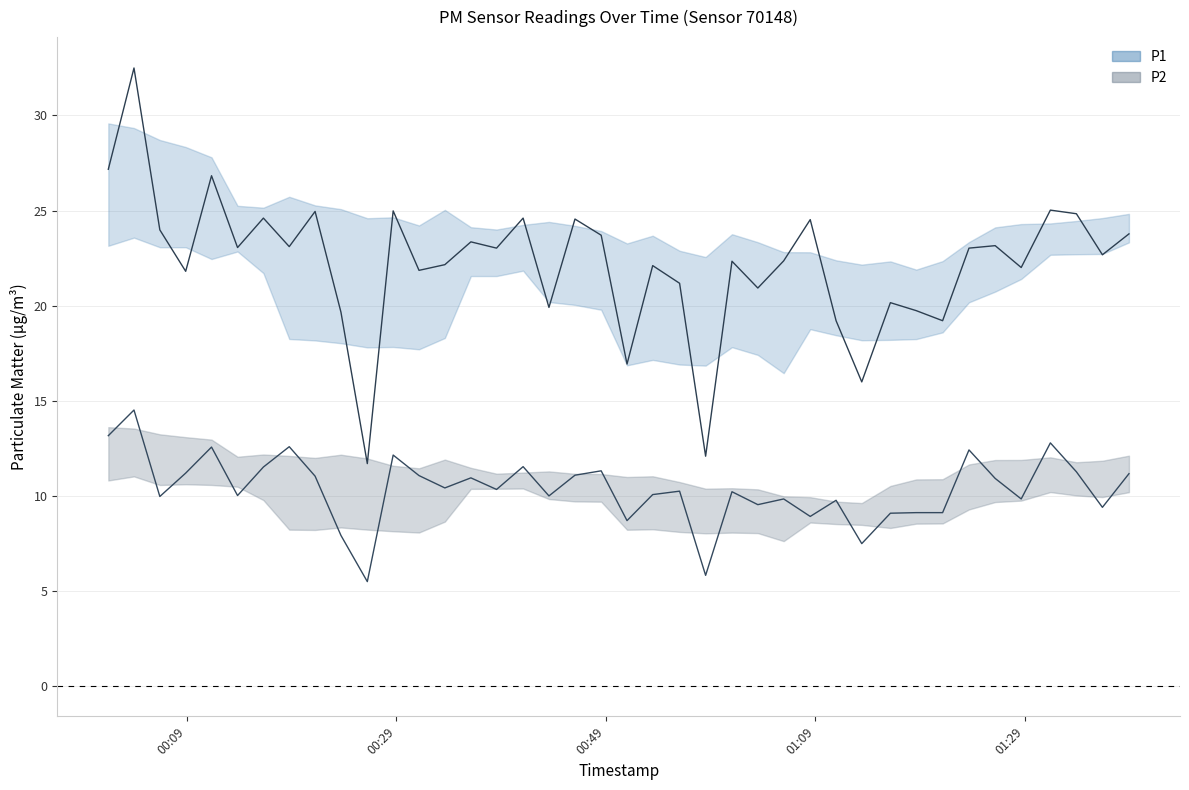

What is the spread (max minus min) of values at 2022-11-20T00:51:02?

8.2